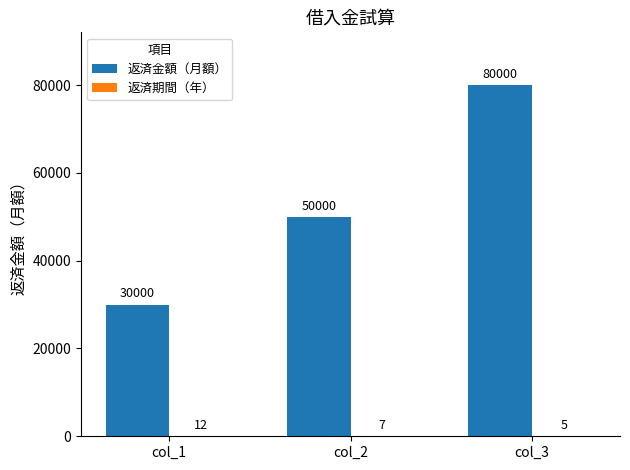

Are the bars grouped side by side (vs. stacked)?

Yes